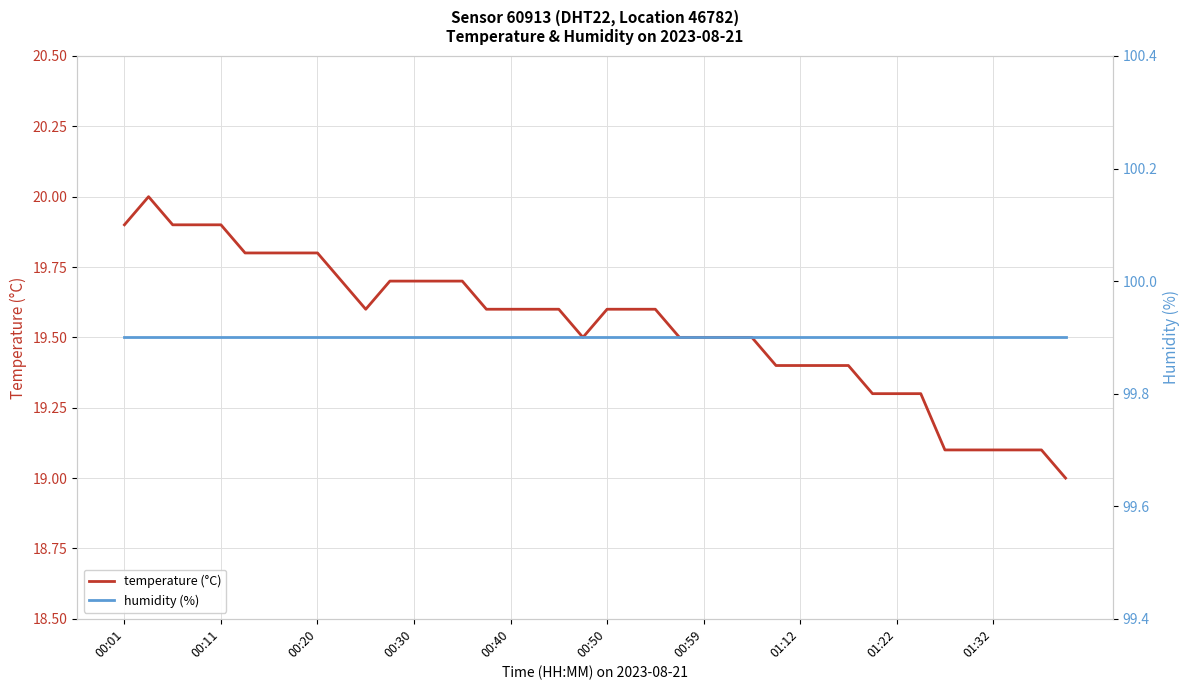

What is the lowest value of the temperature (°C) series?

19.0